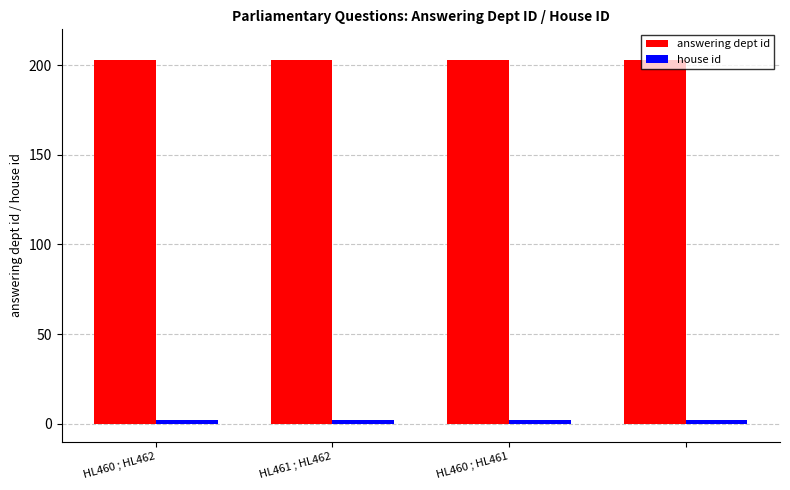

Which series has the largest total across all categories?

answering dept id